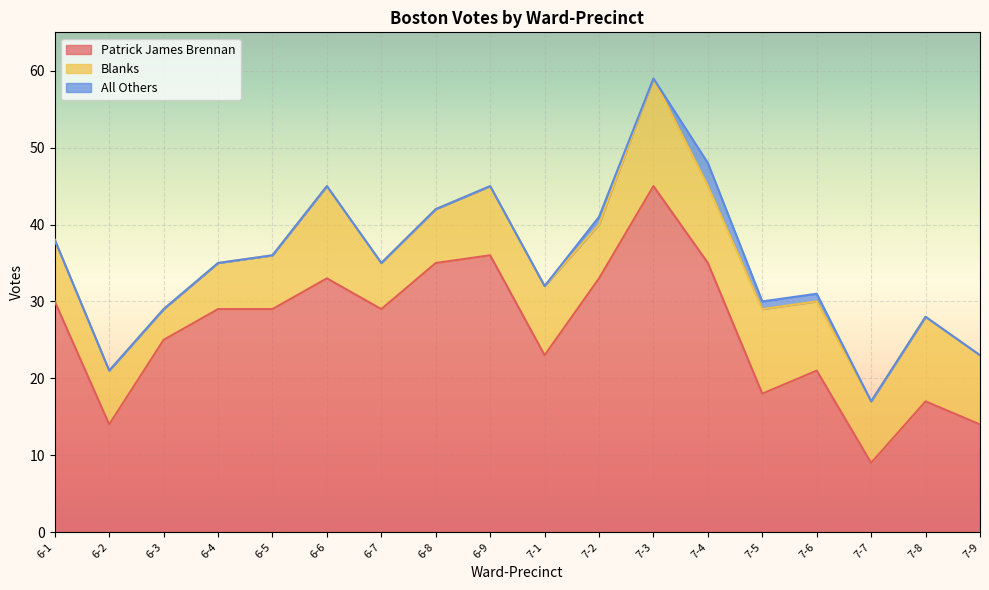

What is the label of the 11th point from the right?

6-8